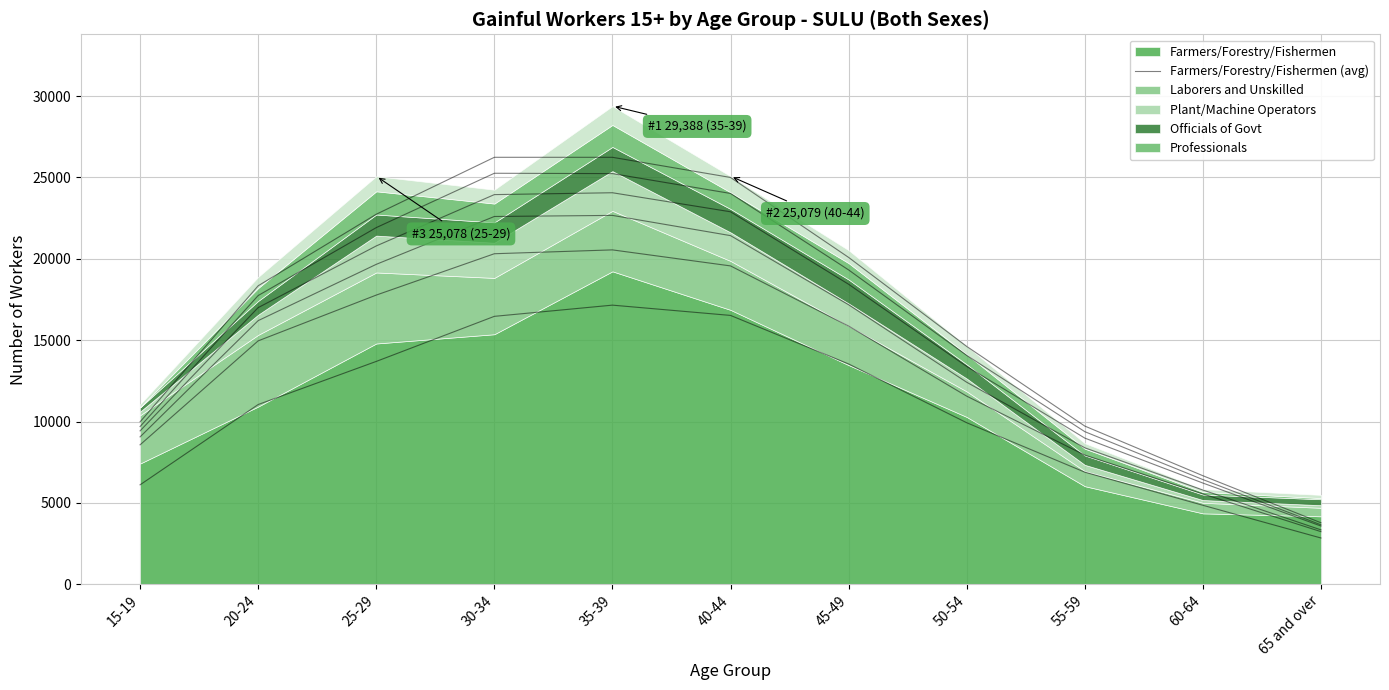

Is it true that the value at 30-34 is 16466.7?

True